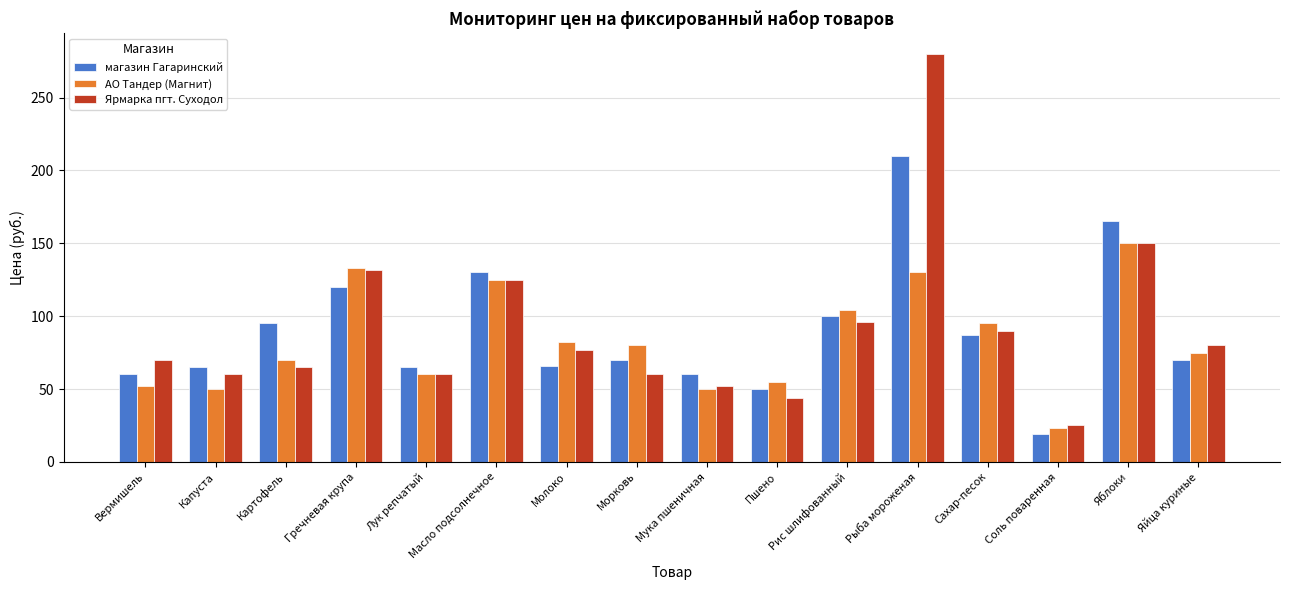

How many values in the магазин Гагаринский series are below 70?

7